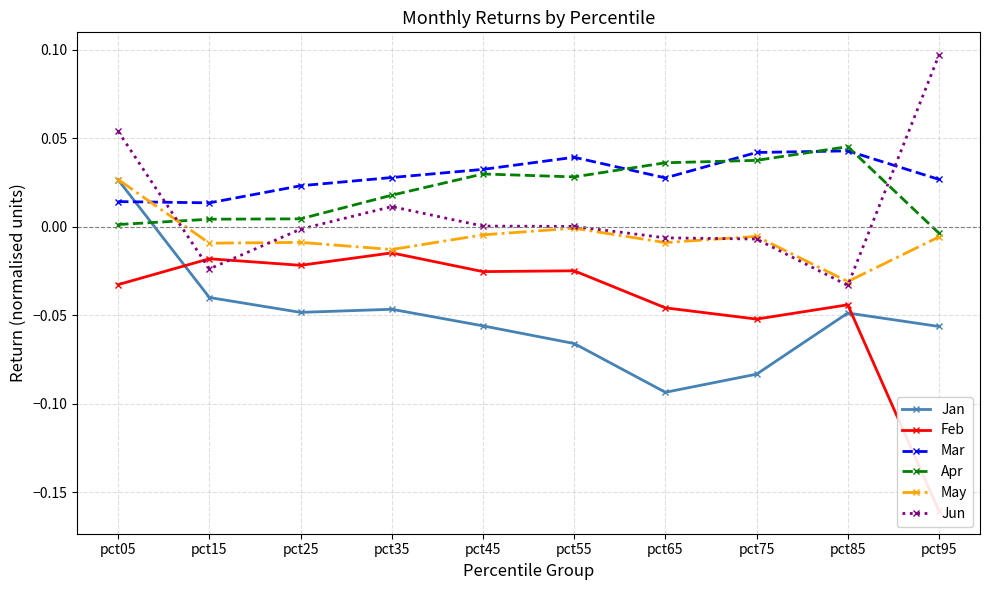

Is the value of Feb at pct65 greater than the value of Apr at pct25?

No